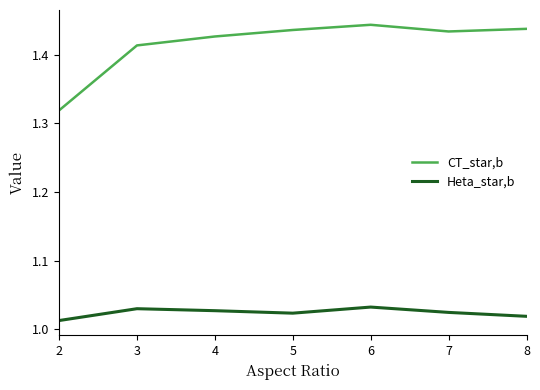

At which label is Heta_star,b closest to 1?

2